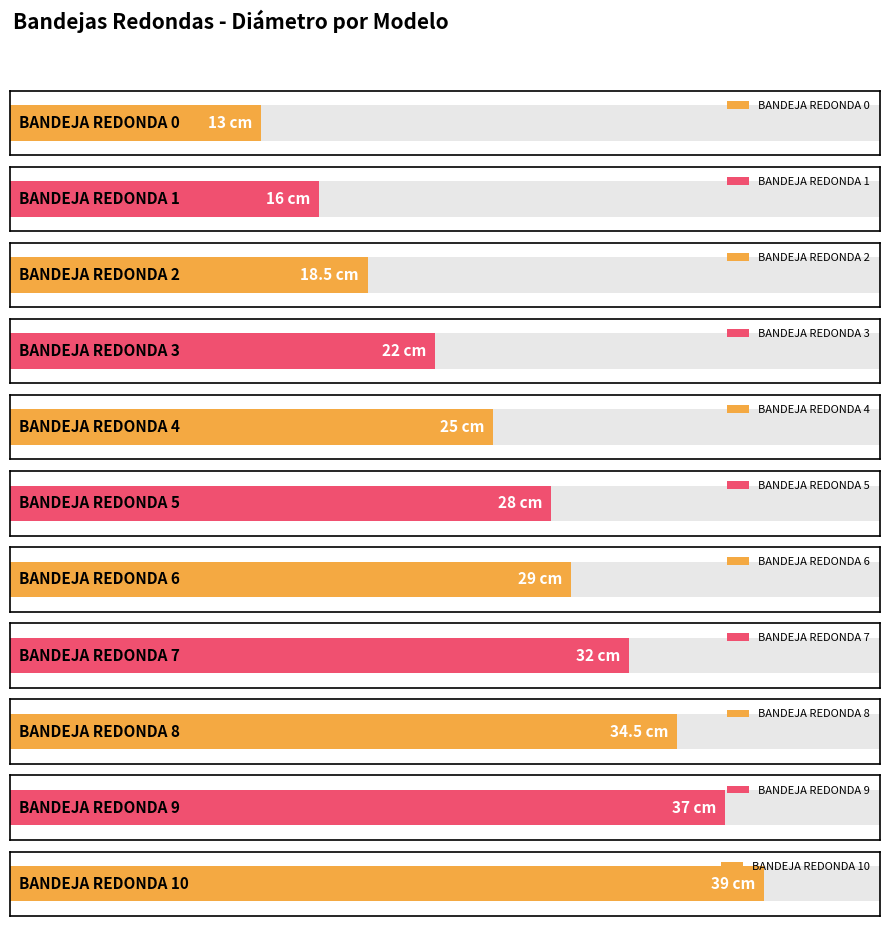

Which category has the lowest value across all series?

BANDEJA REDONDA 0